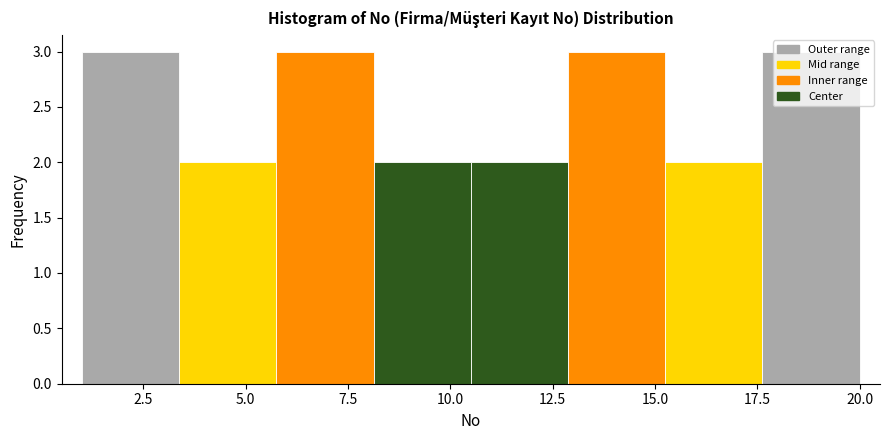

Reading left to right, list every bar in this chart as the range it spans on the x-axis followed by its height. Neither the bar edges nor the heights are printed on the chart, so give them approximately, as read against the axes.

1.0 to 3.5: 3
3.5 to 6.0: 2
6.0 to 8.0: 3
8.0 to 10.5: 2
10.5 to 13.0: 2
13.0 to 15.5: 3
15.5 to 17.5: 2
17.5 to 20.0: 3